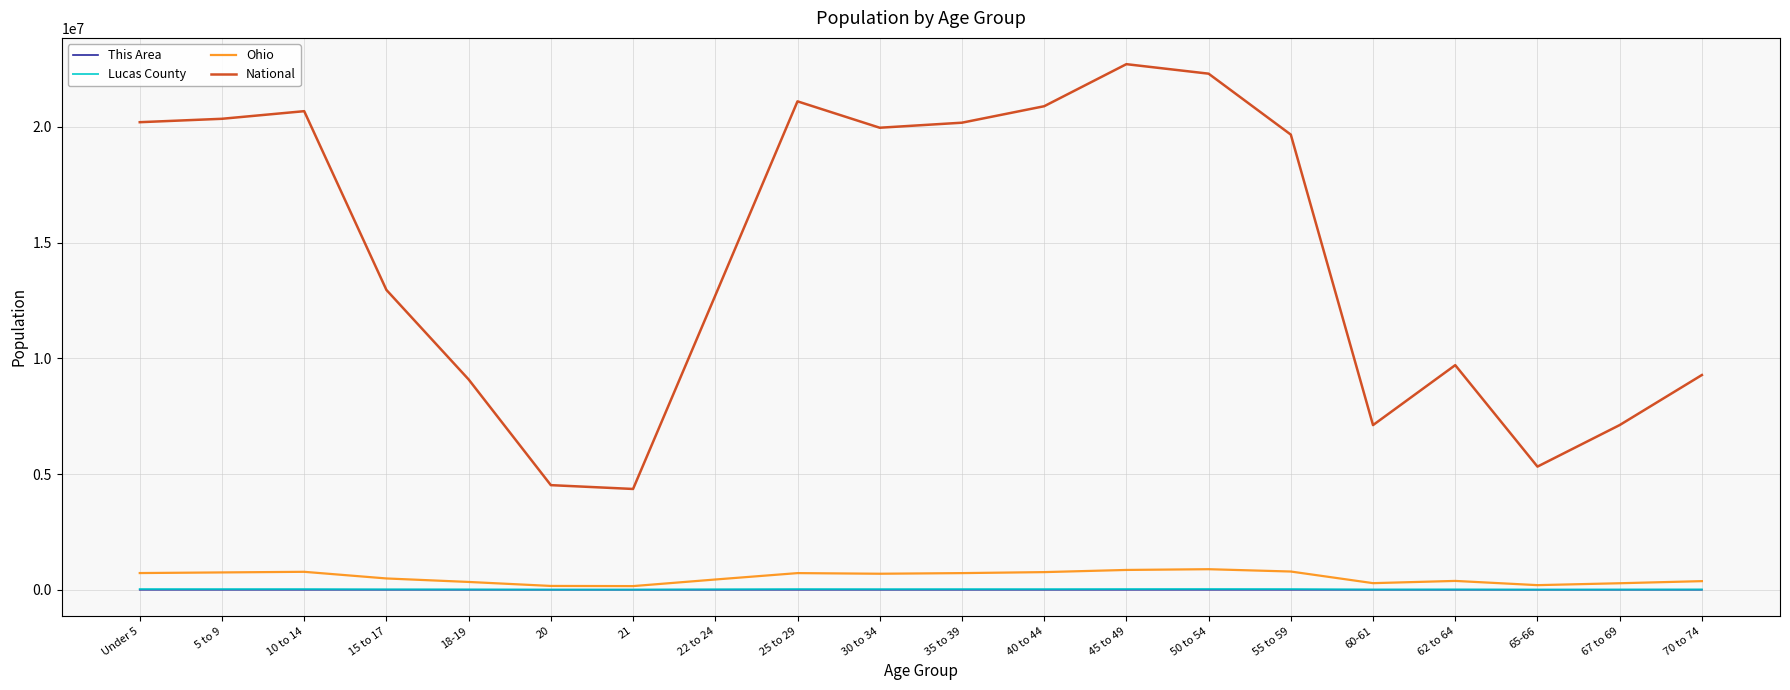

Count the number of data series in this chart.

4